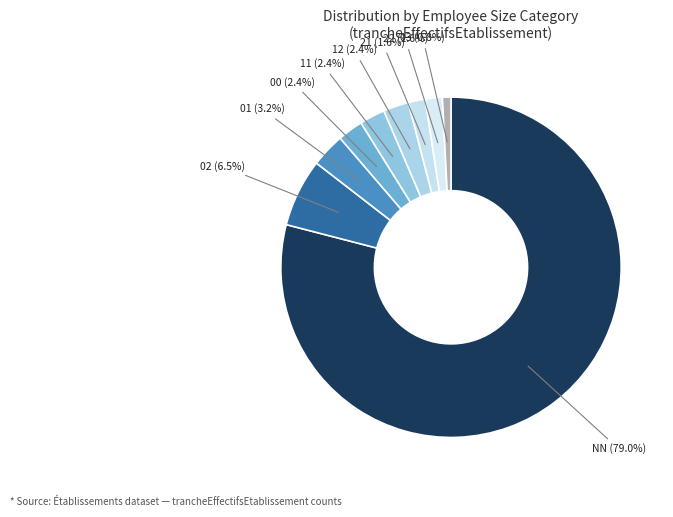

Is there a majority slice in this chart?

Yes